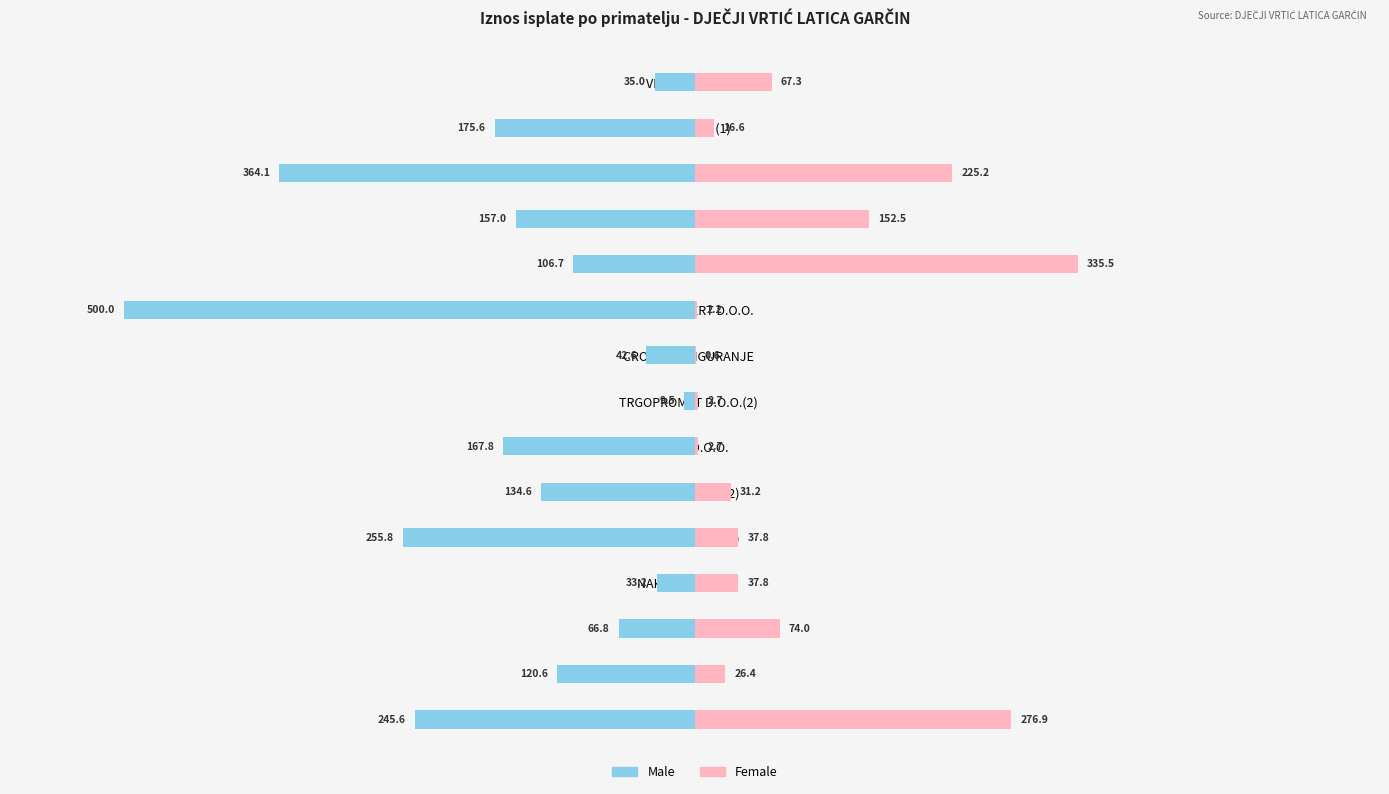

What is the value of the Male bar at the 12th from the left?

-157.0